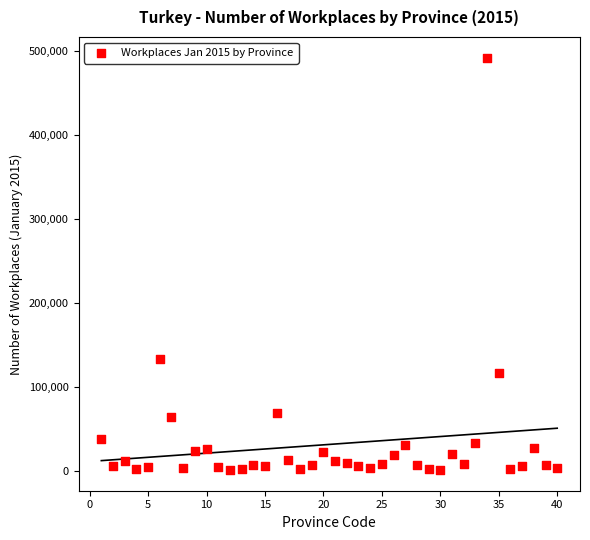

What Y value in the scatter plot is closest to 246428?

132768